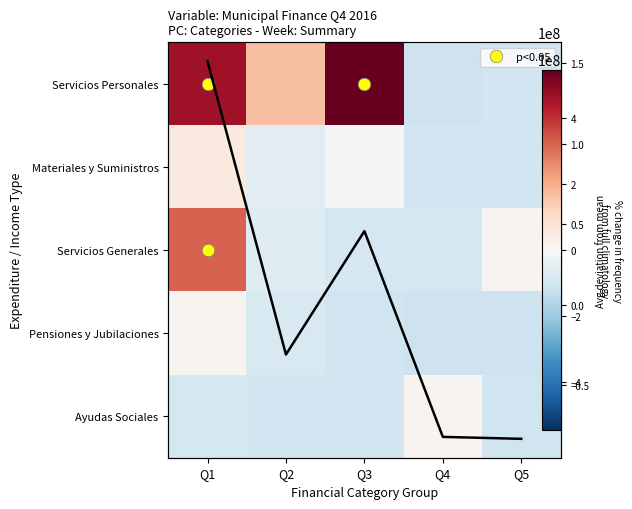

Which category has the highest value in the Servicios Personales series?

Q3